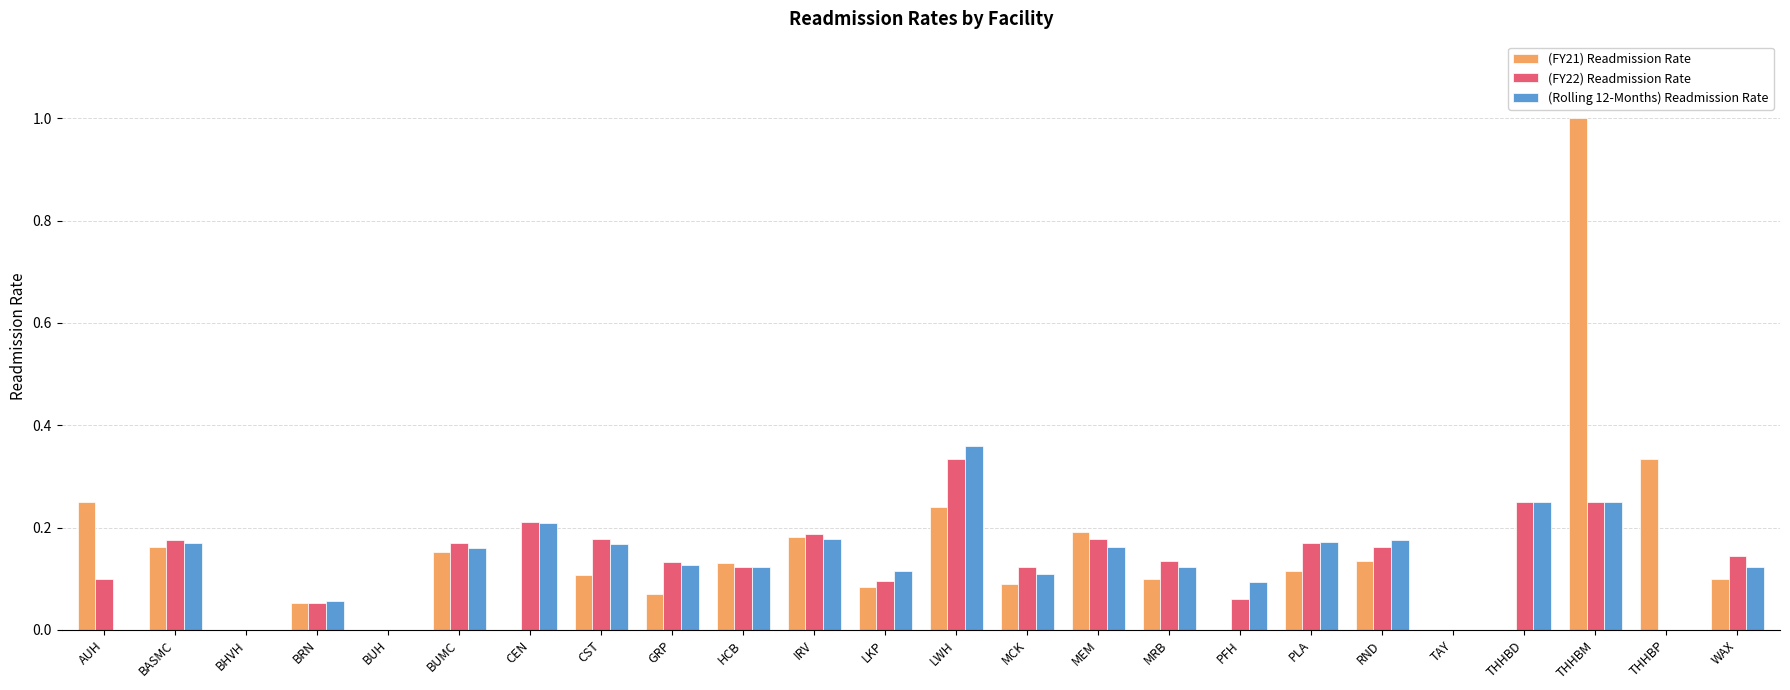

Is the value of (Rolling 12-Months) Readmission Rate at BUH greater than the value of (FY22) Readmission Rate at IRV?

No